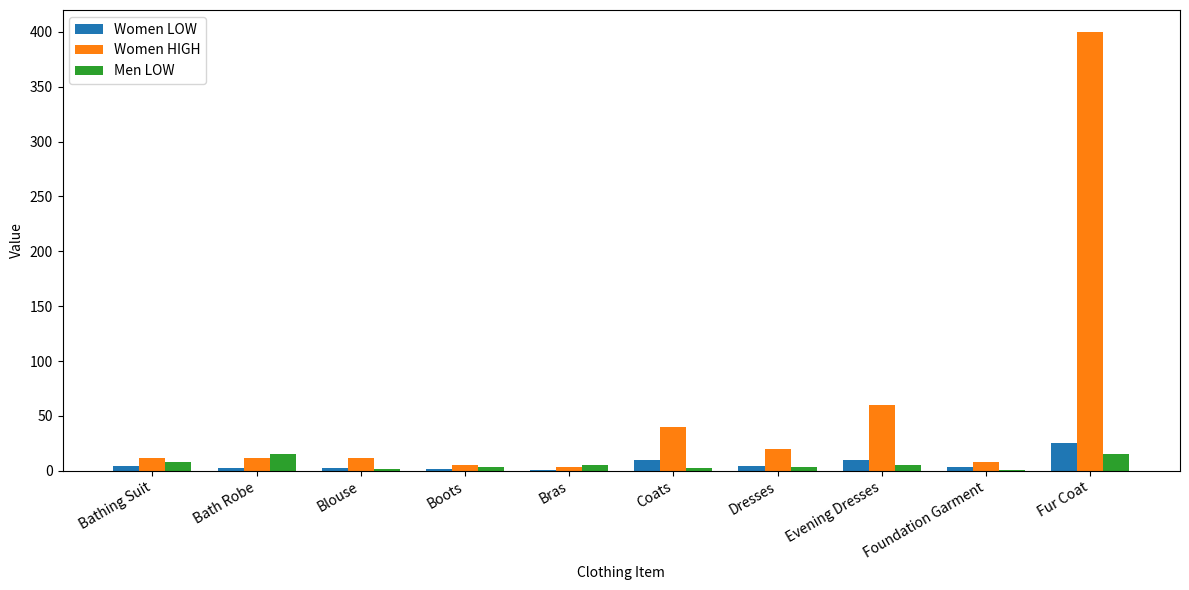

Which label corresponds to the largest value in the chart?

Fur Coat